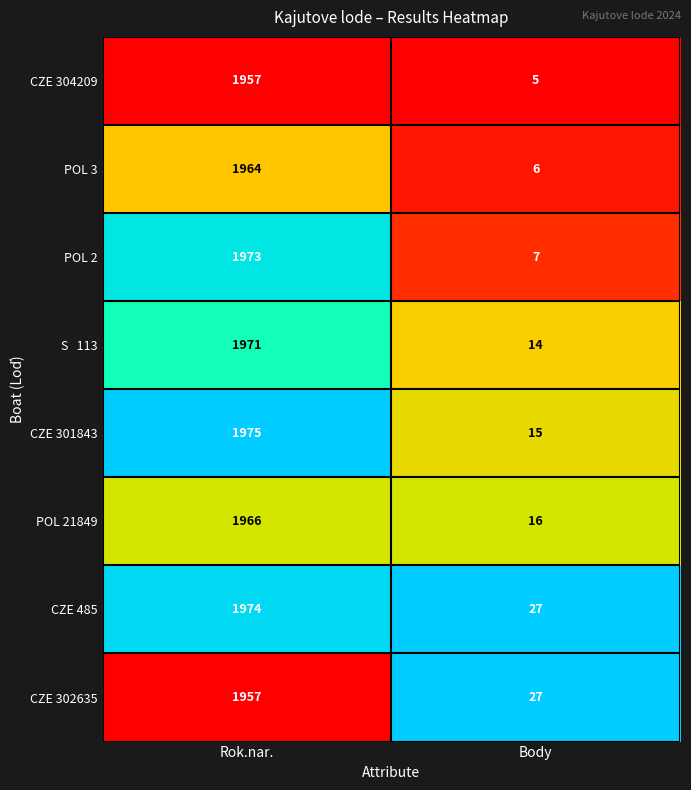

What is the average value of the CZE 302635 series?

992